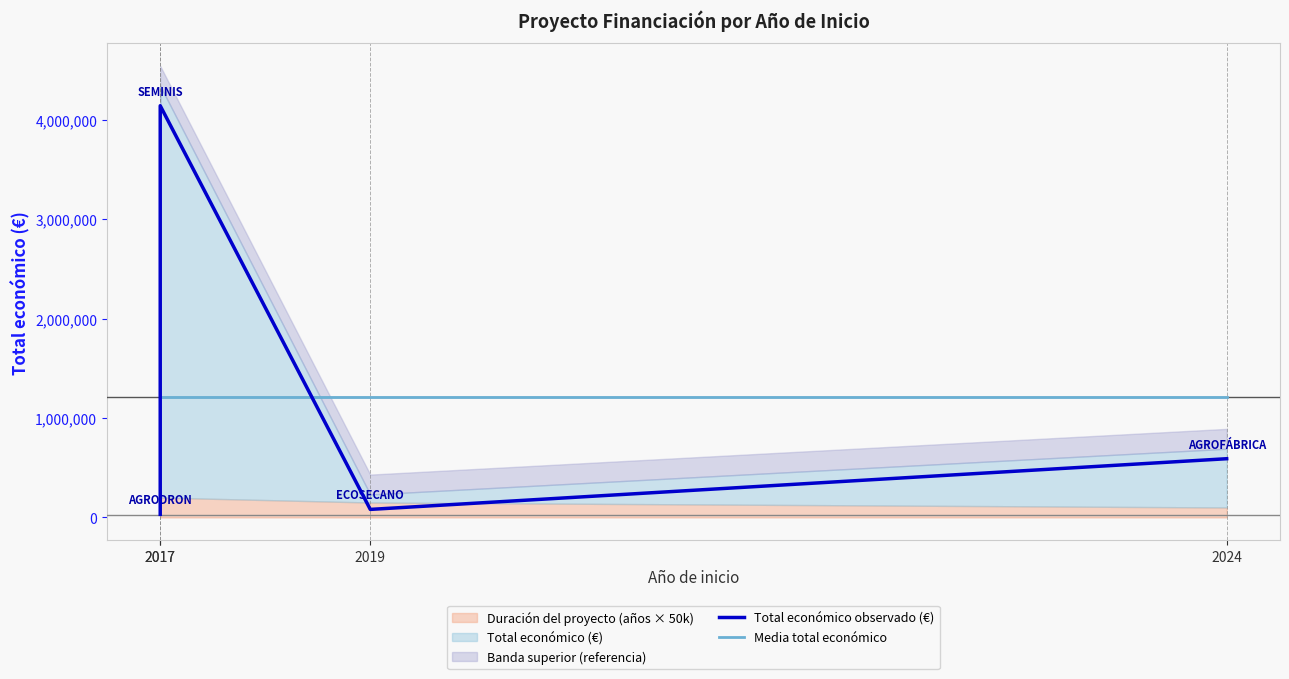

At how many categories does at least one series exceed 368663?

4